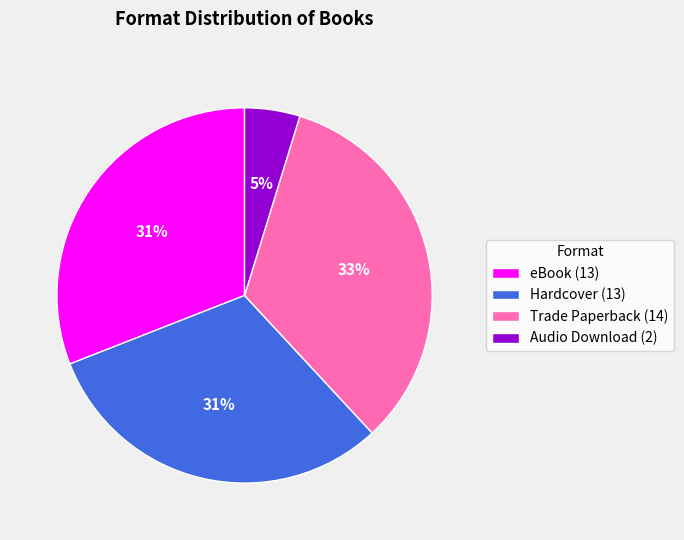

To the nearest percent, what is the combined percentage of Hardcover (13) and eBook (13)?

62%